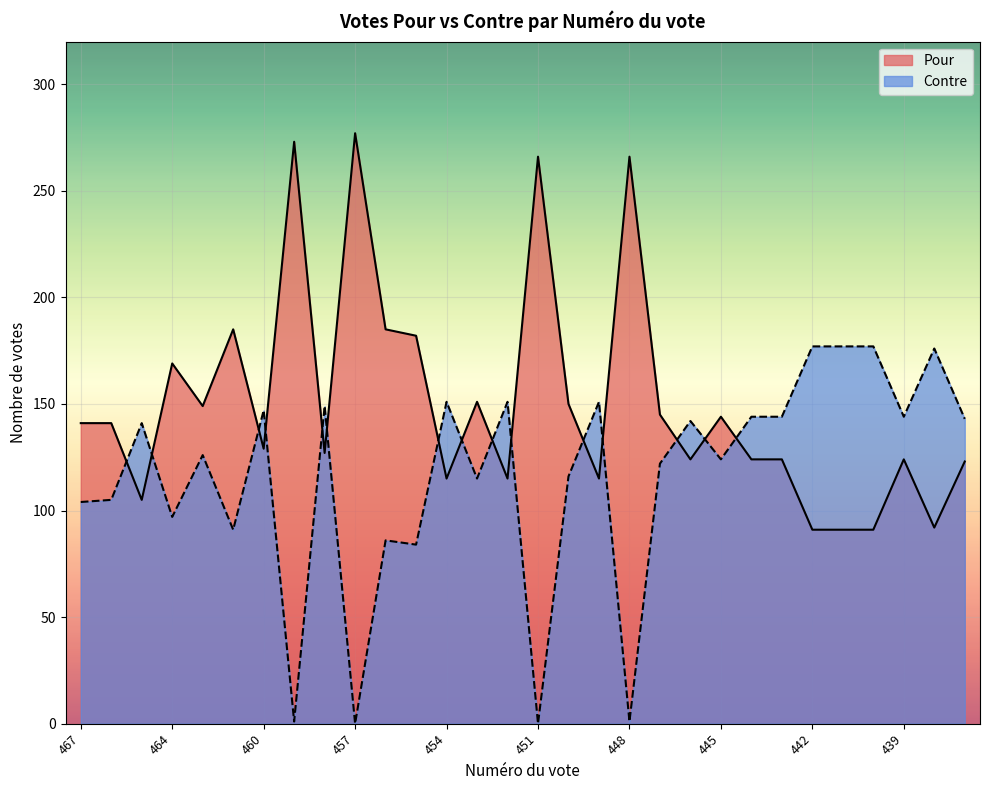

Rank the series by their maximum value, from lowest to highest.

Contre, Pour